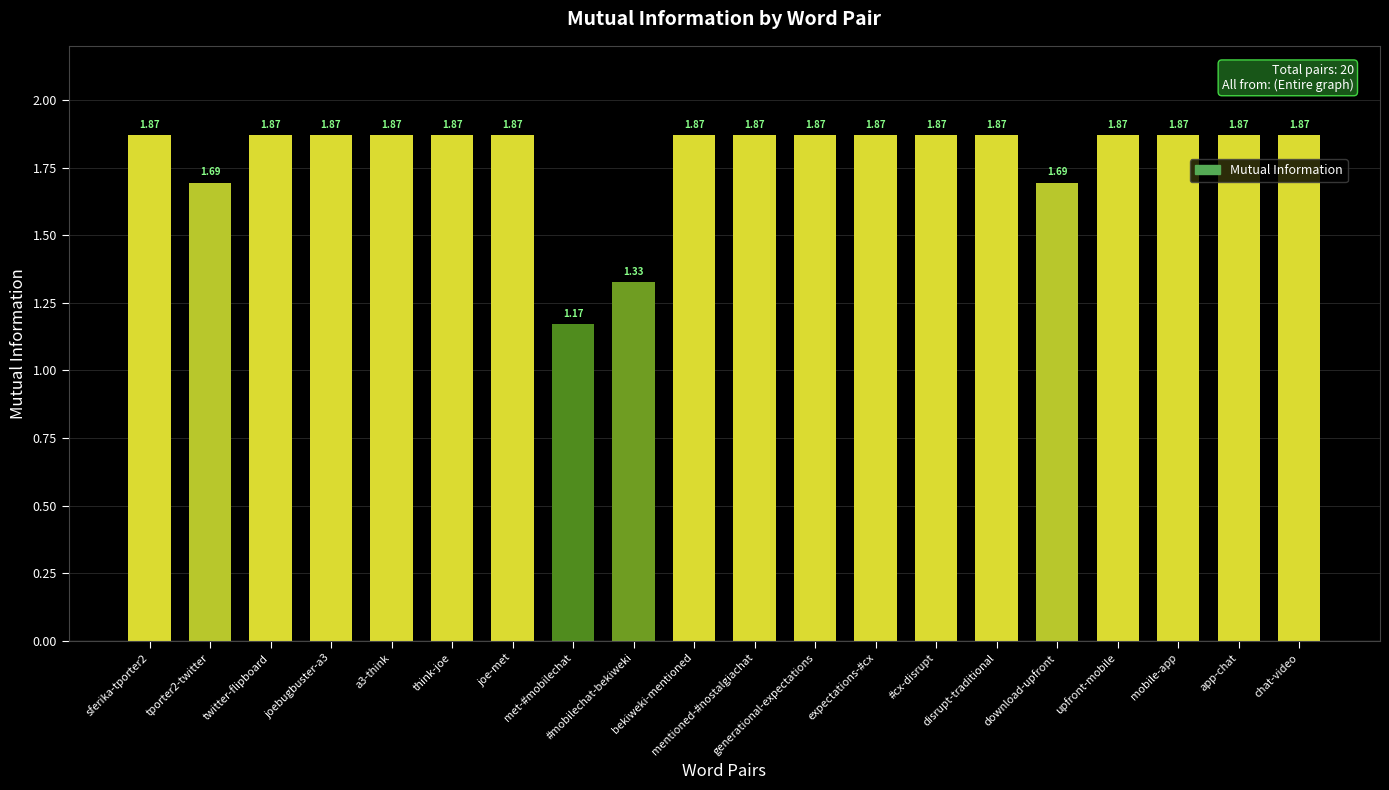

What is the sum of all values?

35.8